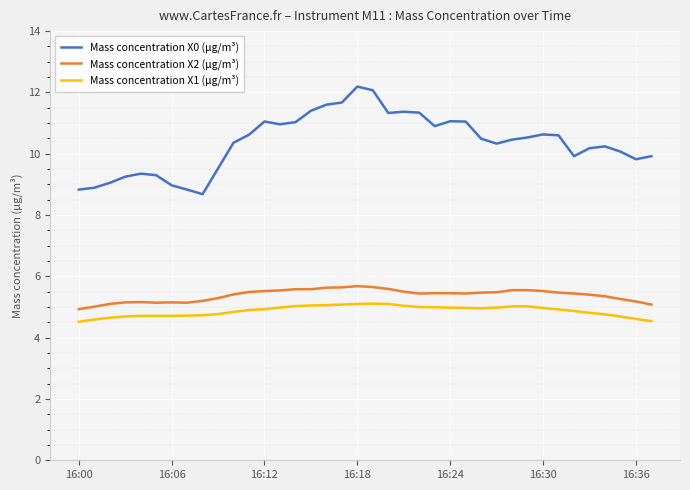

True or false: Mass concentration X0 (μg/m³) and Mass concentration X2 (μg/m³) intersect in this chart.

False